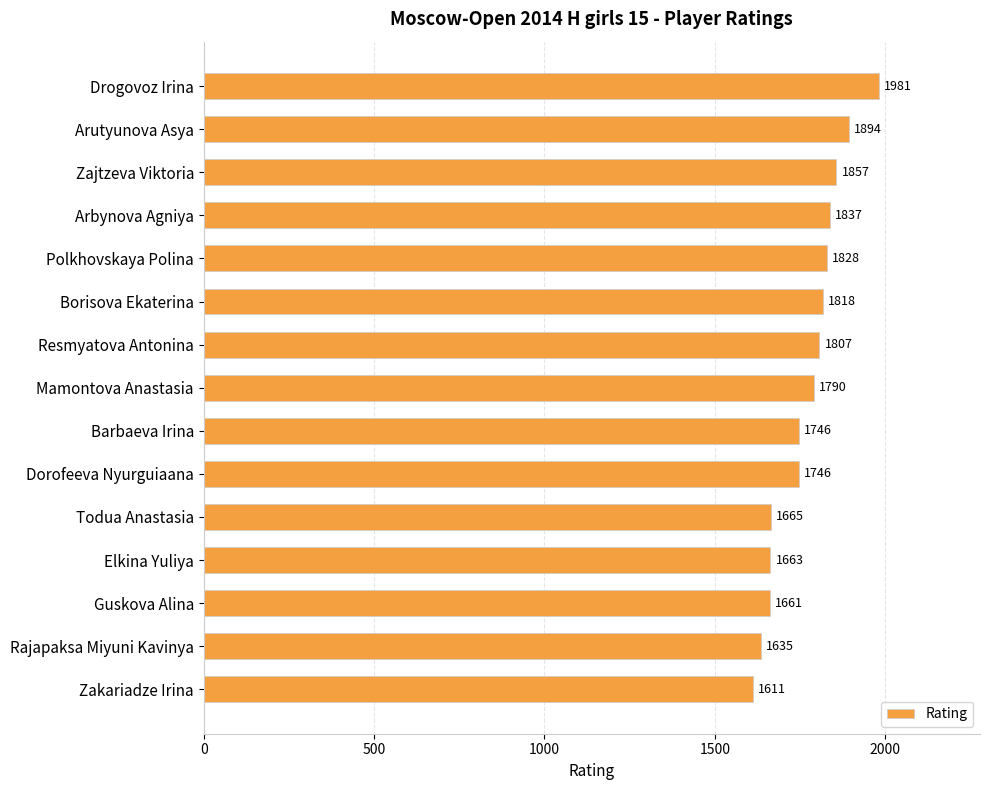

What is the minimum value shown in the chart?

1611